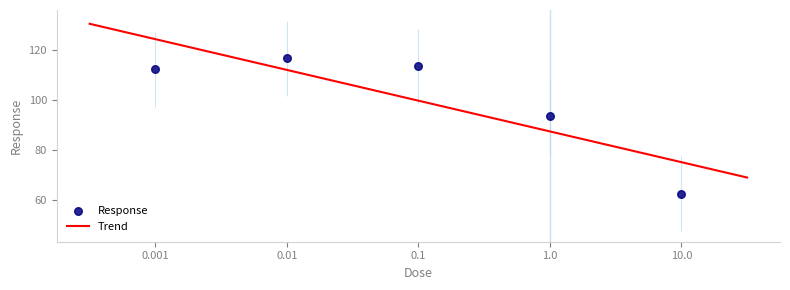

Which has a higher value, 0.001 or 0.1?

0.1